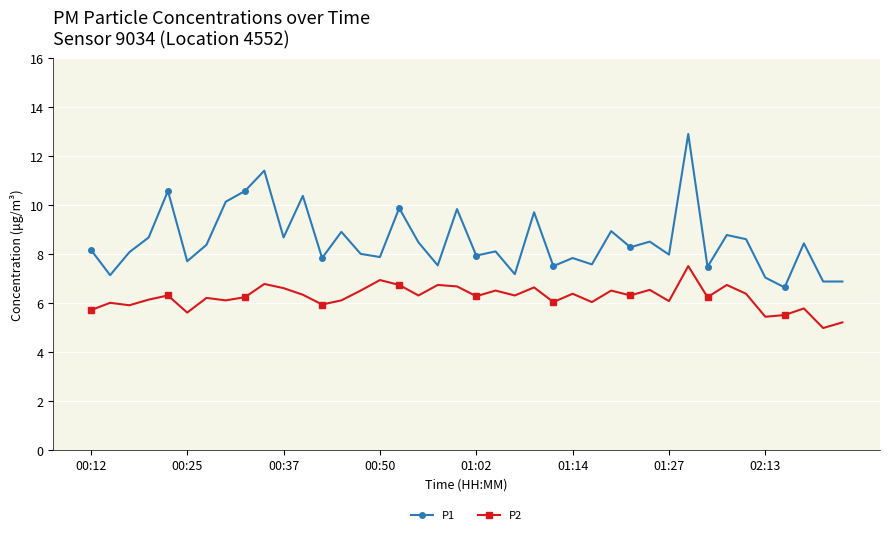

Which series has the largest range (max minus min)?

P1